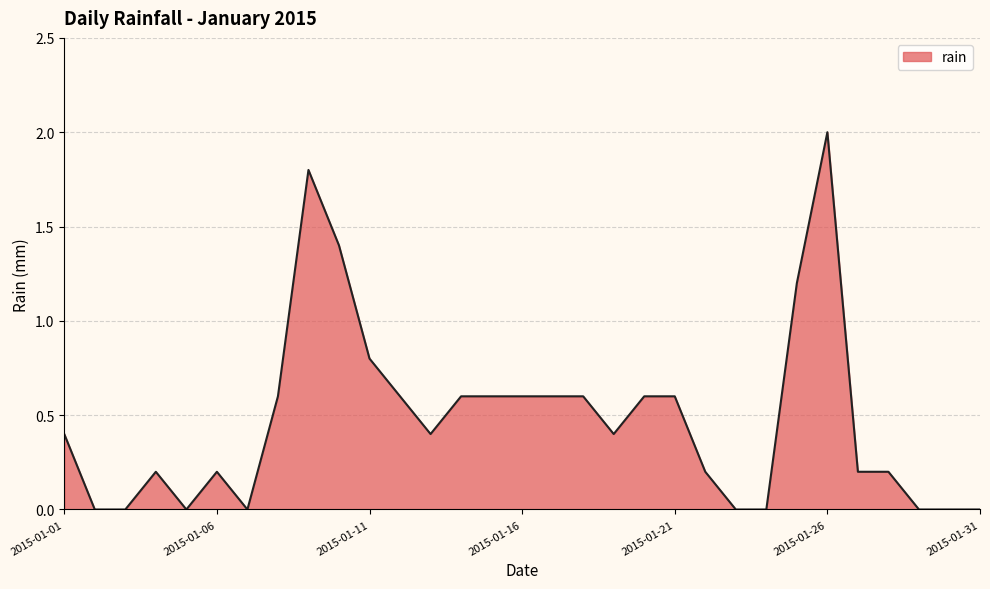

What is the maximum value shown in the chart?

2.0